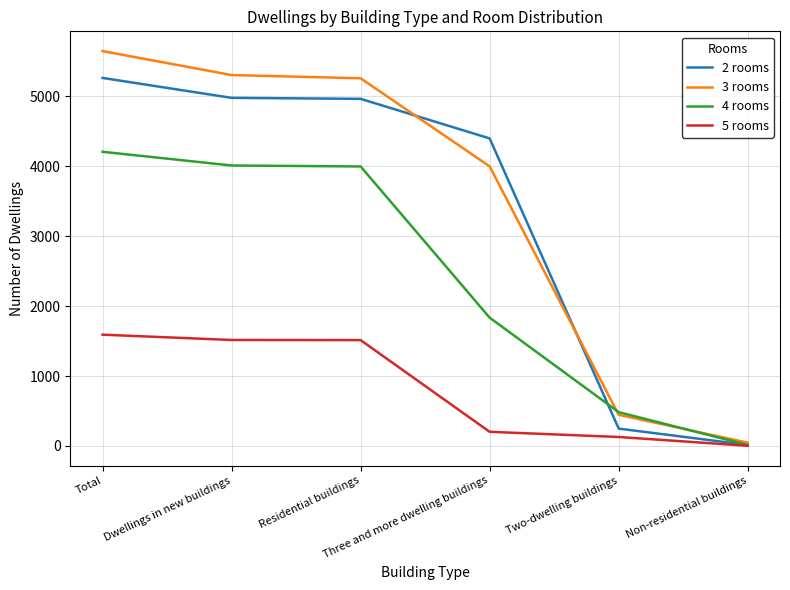

The value of 3 rooms at Dwellings in new buildings is 5303. True or false?

True